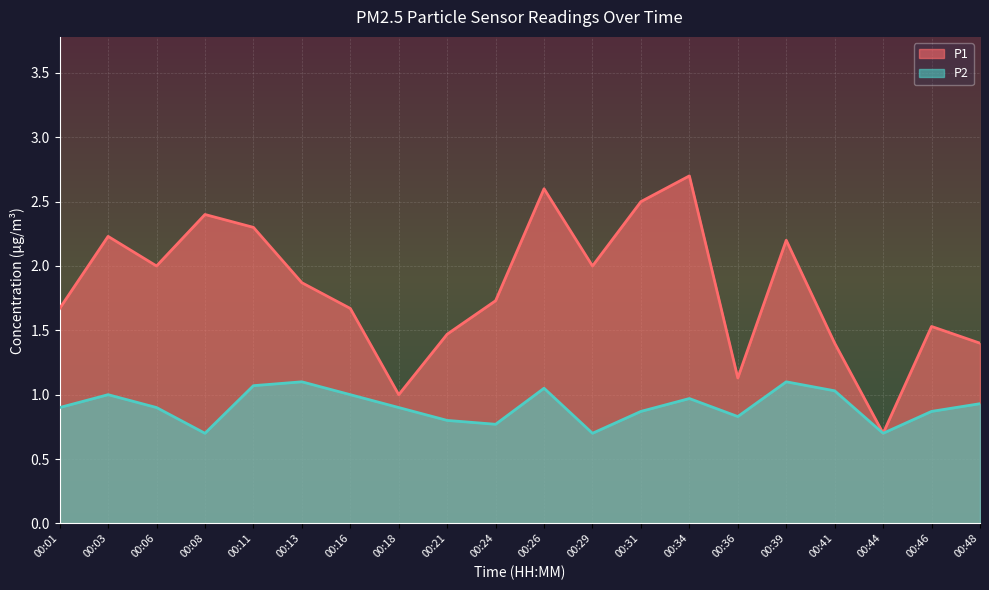

What are all the series names shown in the legend?

P1, P2